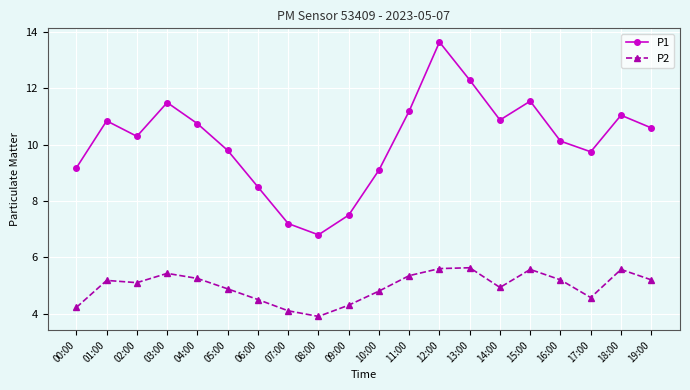

Rank the series by their average value, from highest to lowest.

P1, P2